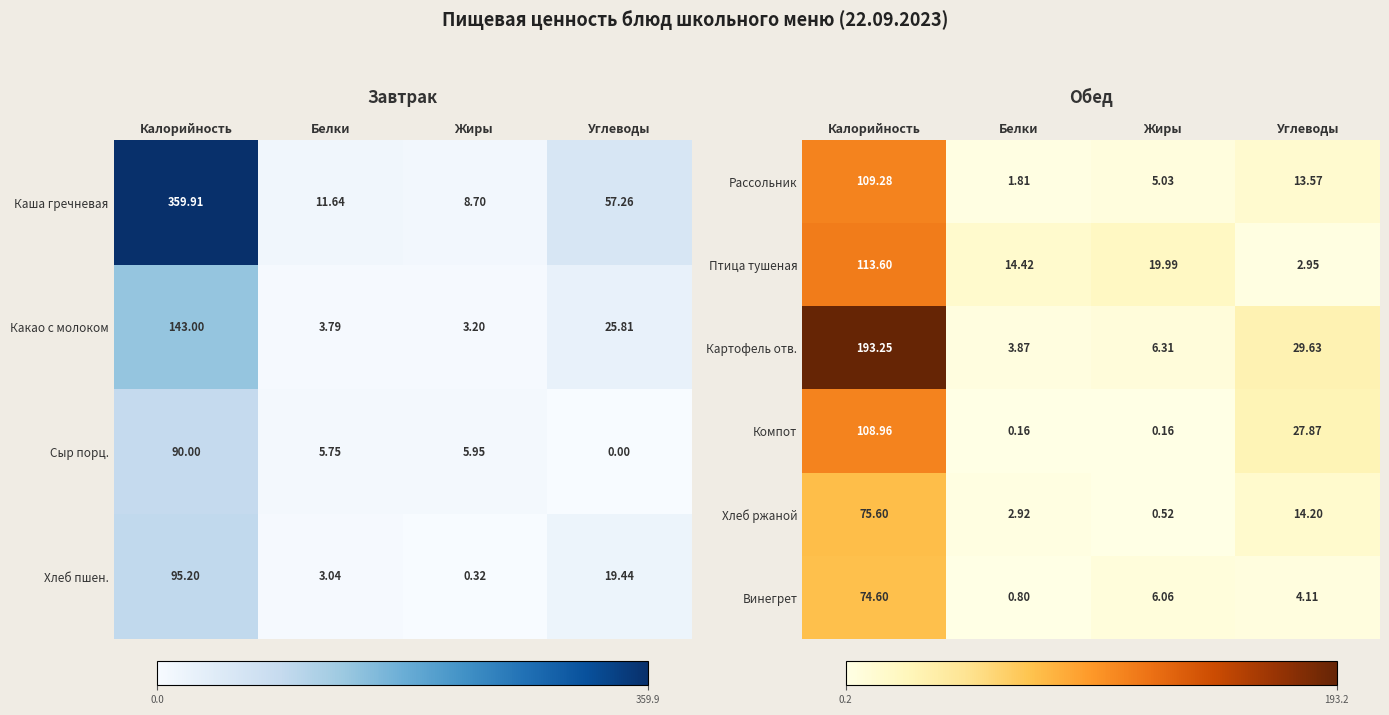

Which category has the lowest value across all series?

Белки